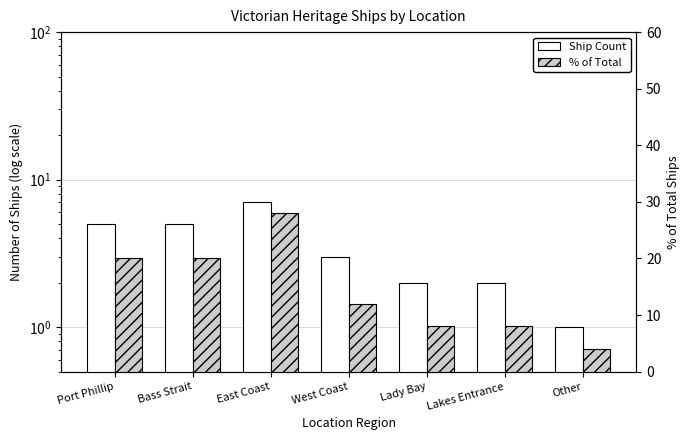

How many values in the % of Total series are below 12?

3